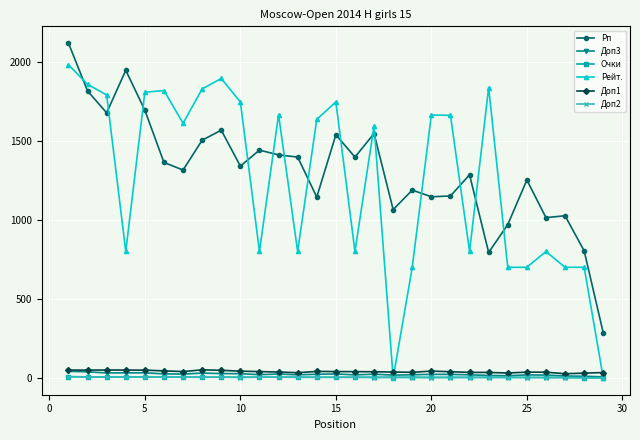

What is the value of the Рейт. point at the 27th from the left?

700.0